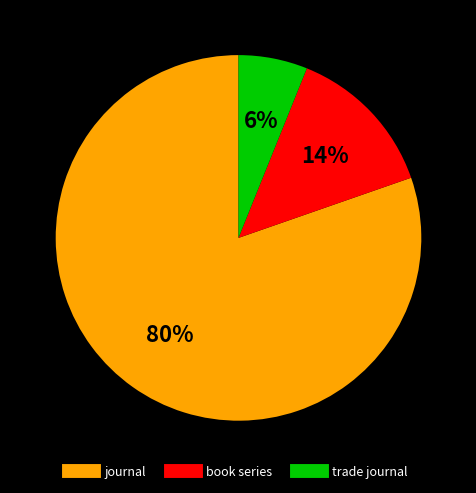

The journal slice represents 80% of the pie. True or false?

True